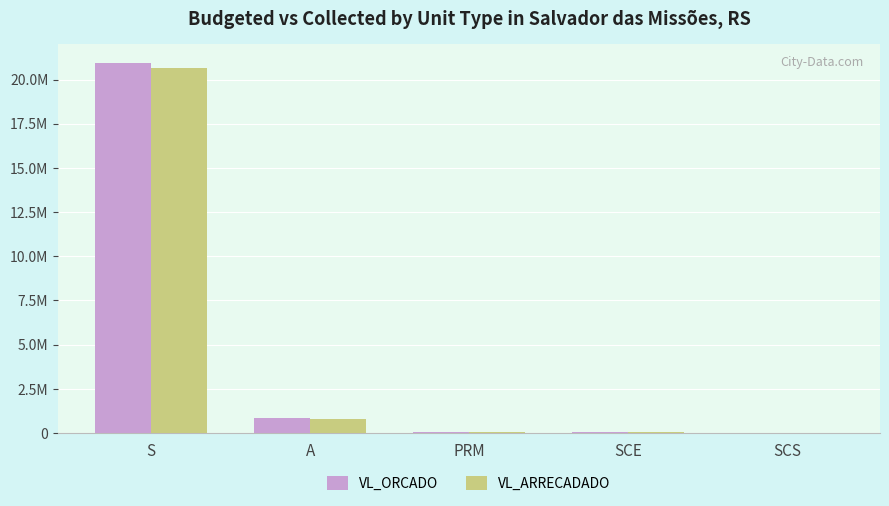

Is the value of VL_ARRECADADO at S greater than the value of VL_ORCADO at SCE?

Yes